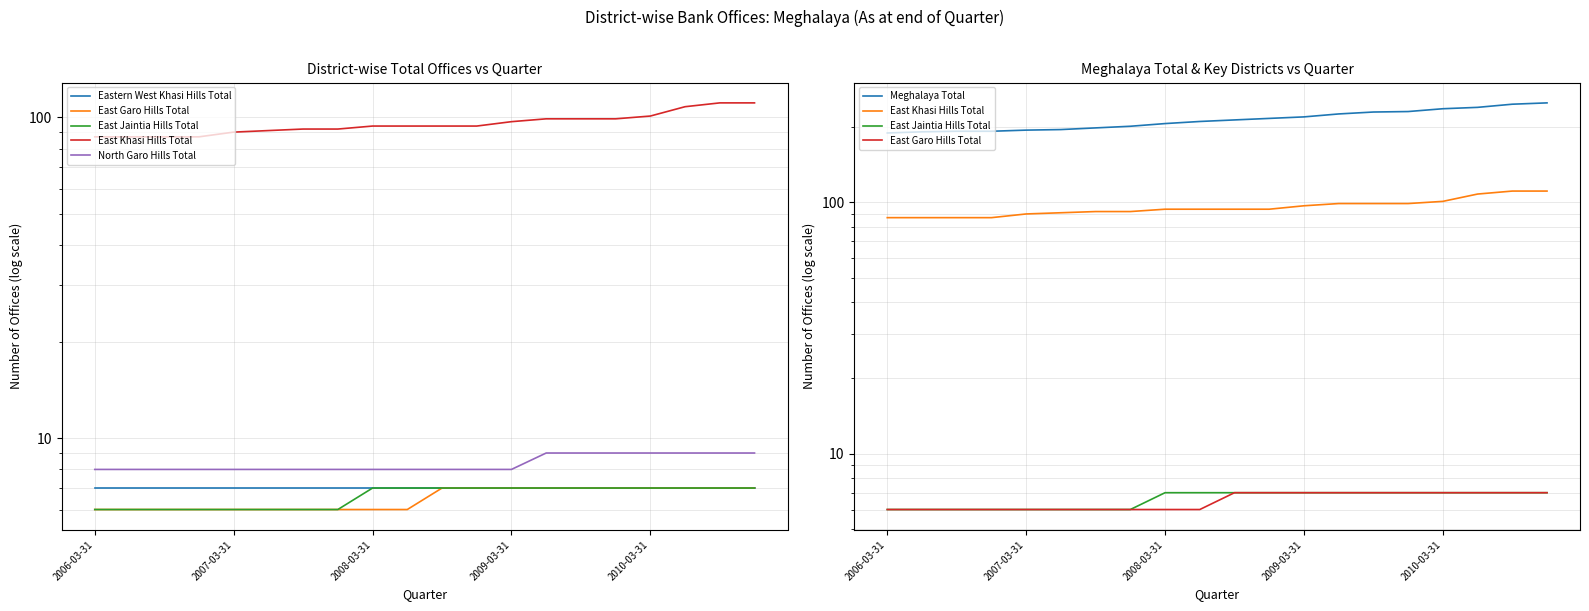

True or false: East Khasi Hills Total and North Garo Hills Total intersect in this chart.

False